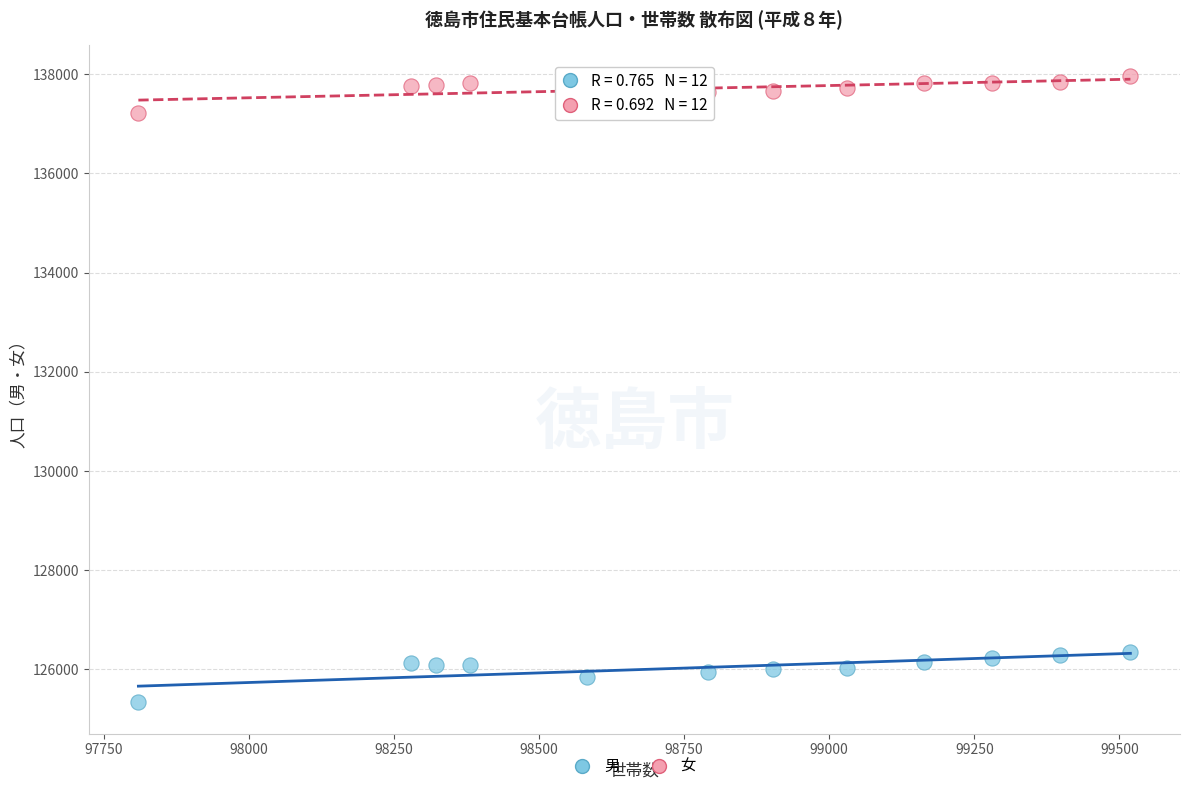

Which series has the largest Y range (max minus min)?

男